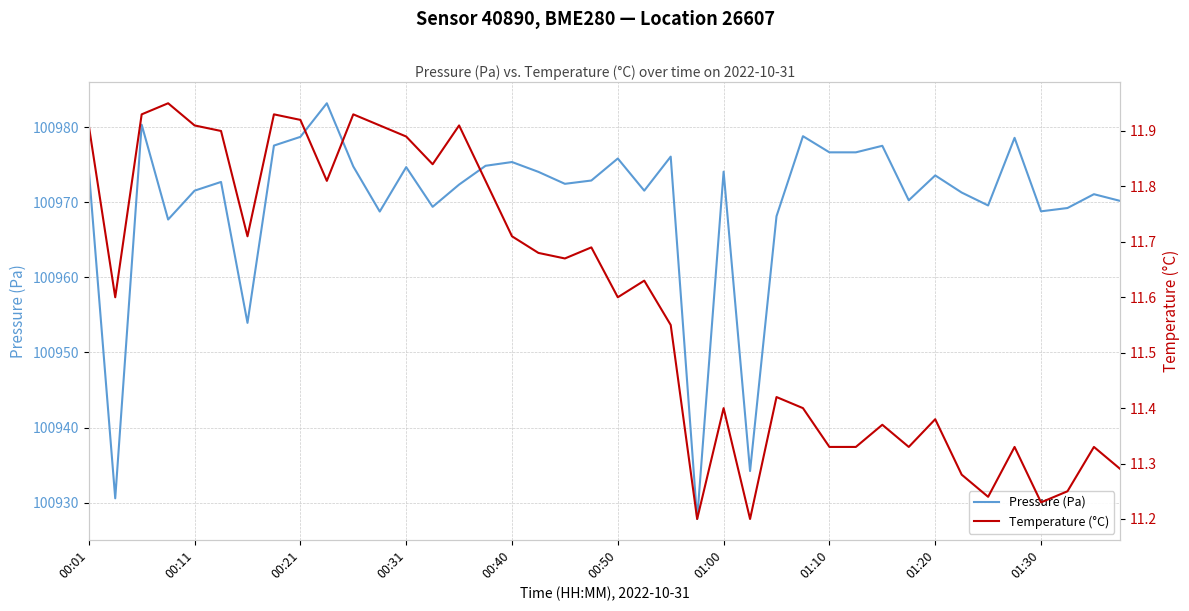

What value does the Pressure (Pa) series have at 01:20?

100973.6